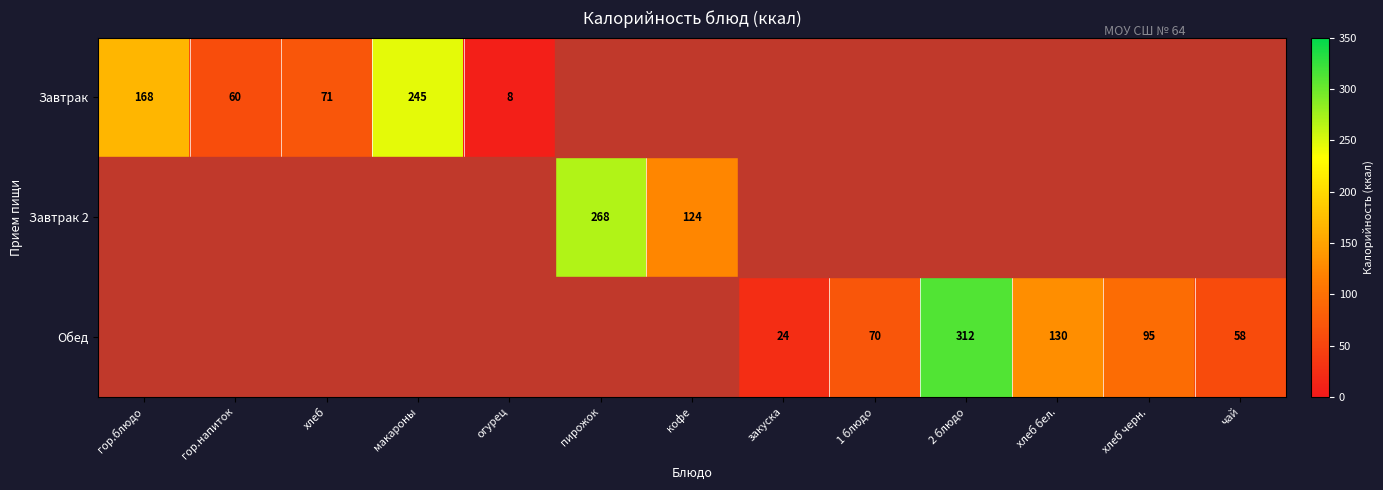

Is it true that Завтрак equals 123.0 at макароны?

False